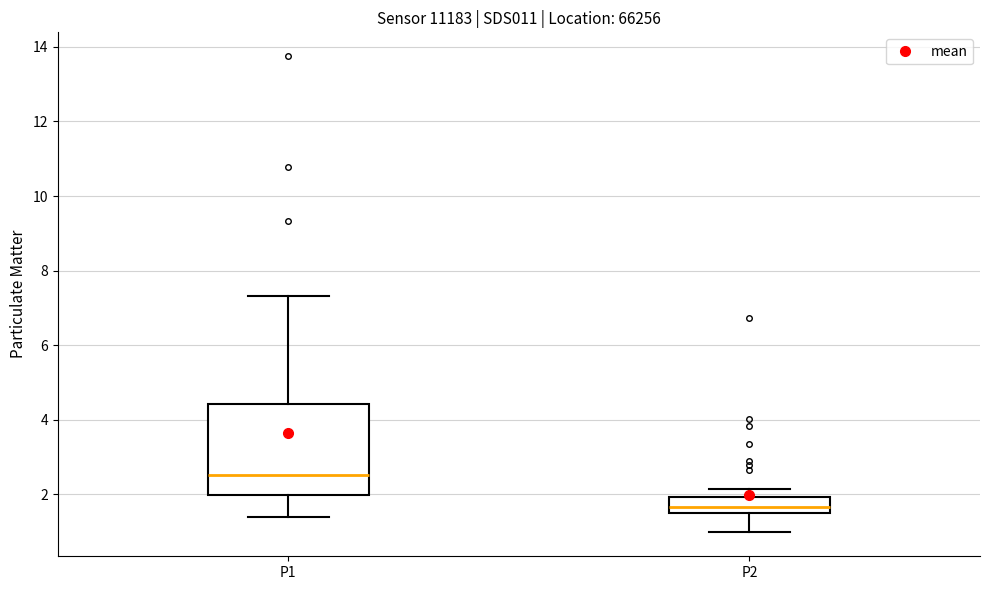

Where is the upper edge of the box for P2 on the y-axis? The values are not printed on the chart, so give them approximately, as read against the axis.

2.0